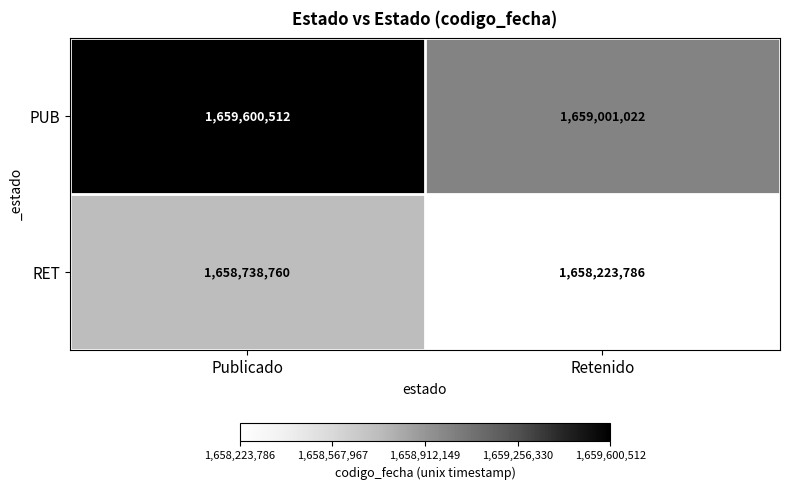

Reading left to right, list all the values displayed in this chart.

PUB: 1659600512	1659001022
RET: 1658738760	1658223786